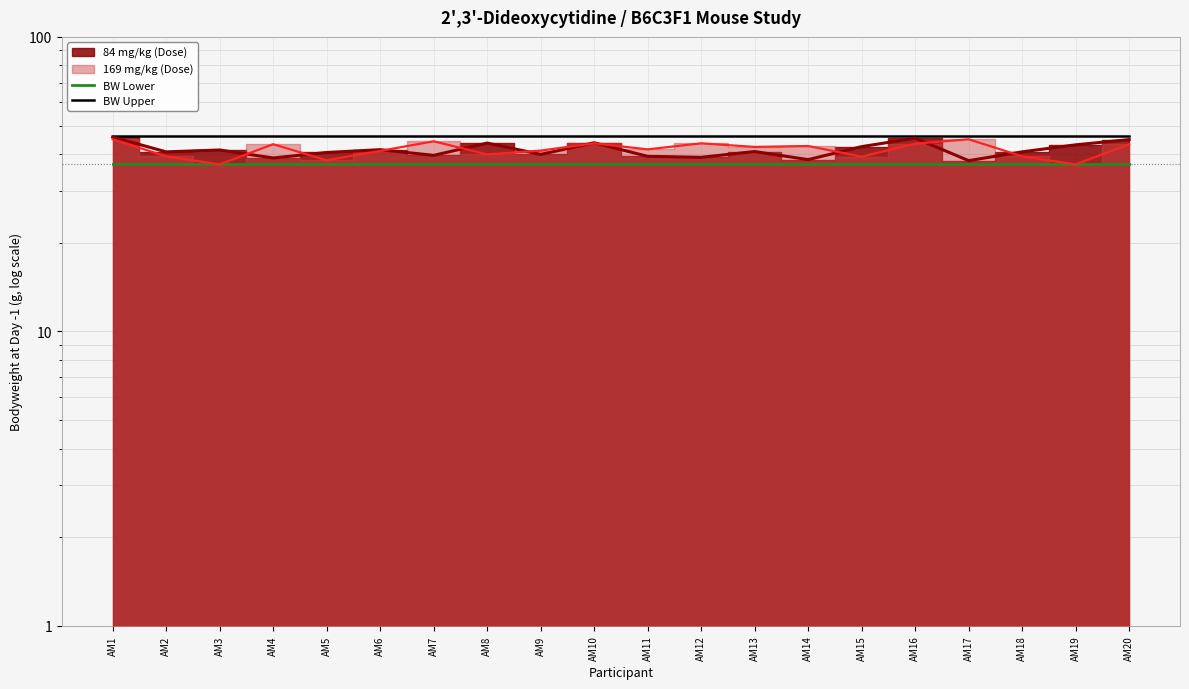

True or false: BW Upper has a value of 62.1 at AM20.

False